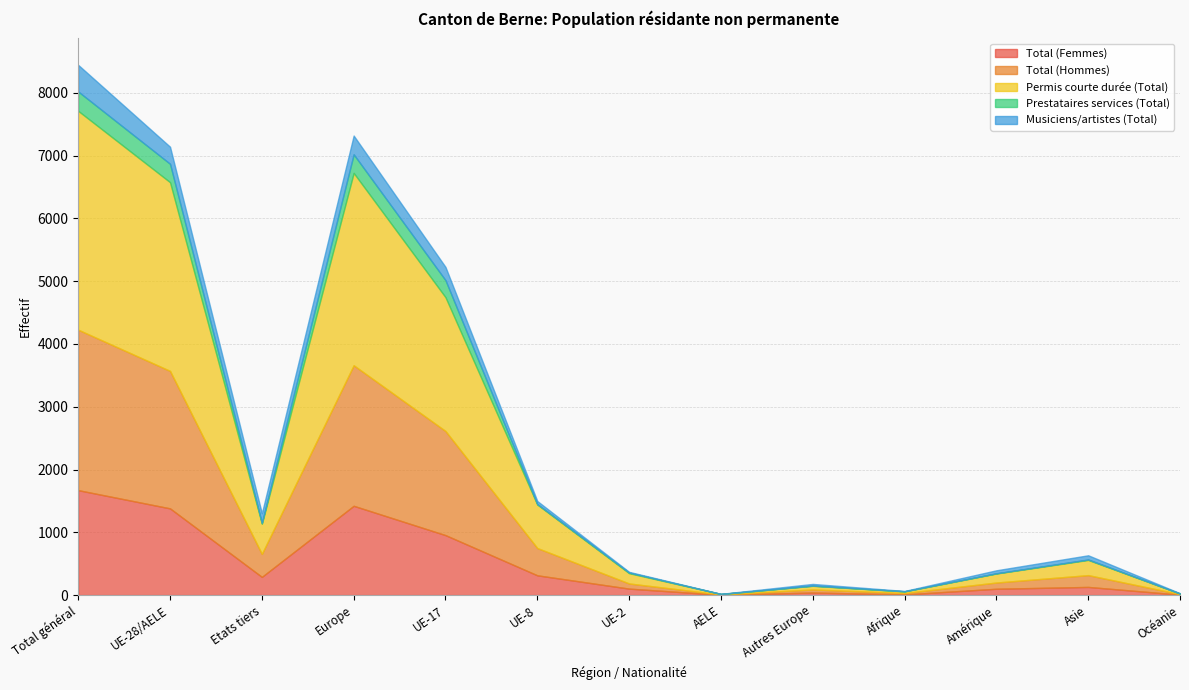

What is the label of the 7th point from the left?

UE-2